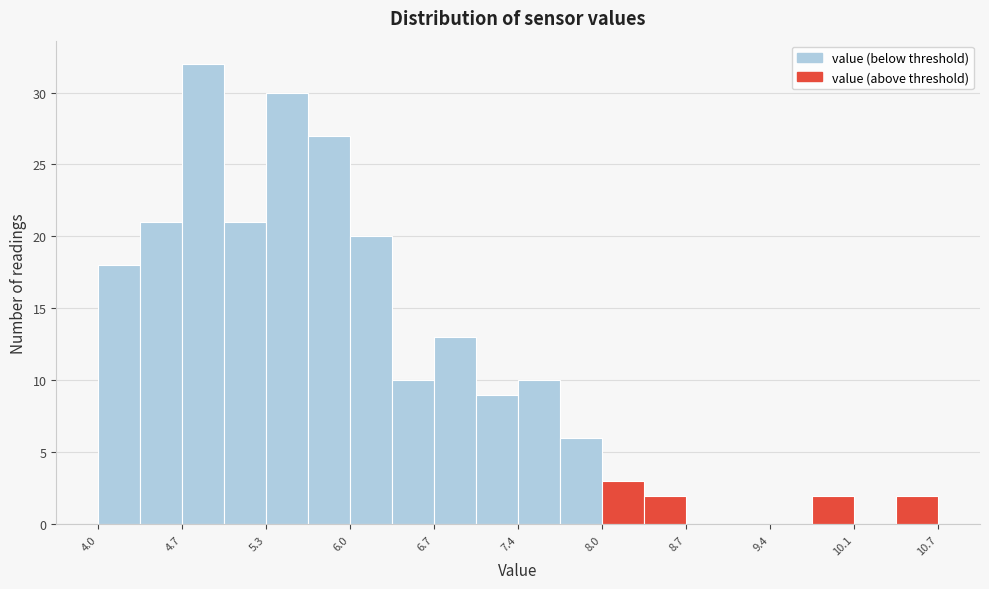

Read against the x-axis, roughly where is the centre of the tallest bar?

4.8